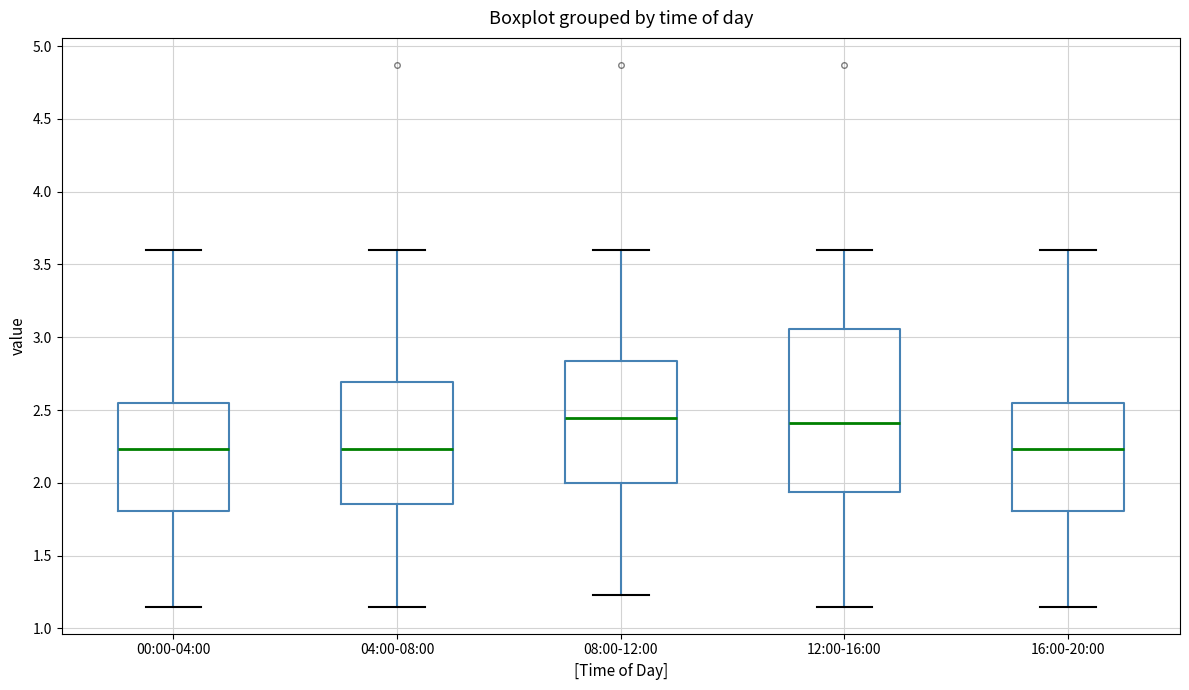

Where is the lower edge of the box for 16:00-20:00 on the y-axis? The values are not printed on the chart, so give them approximately, as read against the axis.

1.80